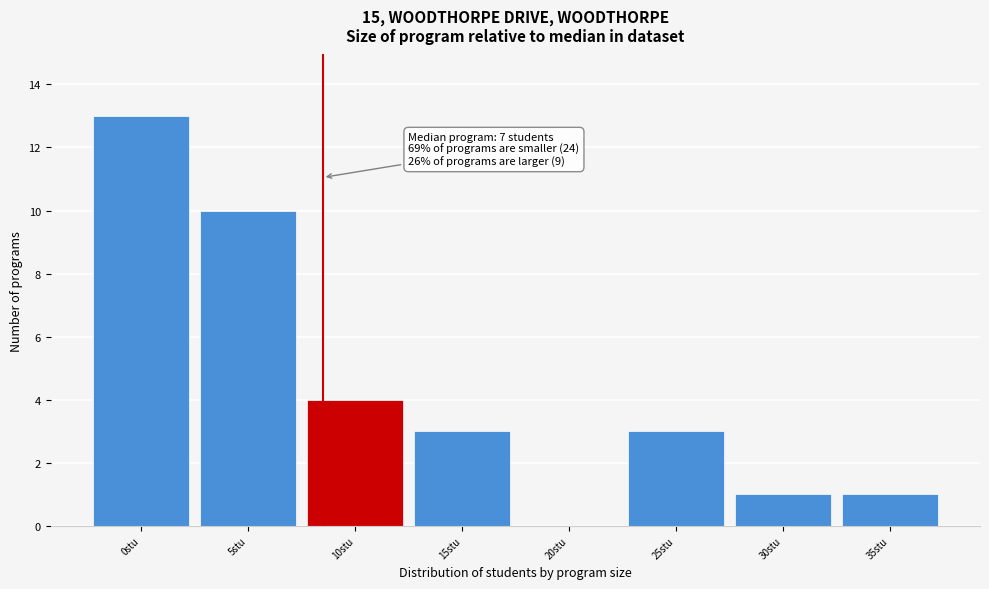

Reading left to right, list all the values displayed in this chart.

0stu=13	5stu=10	10stu=4	15stu=3	20stu=0	25stu=3	30stu=1	35stu=1